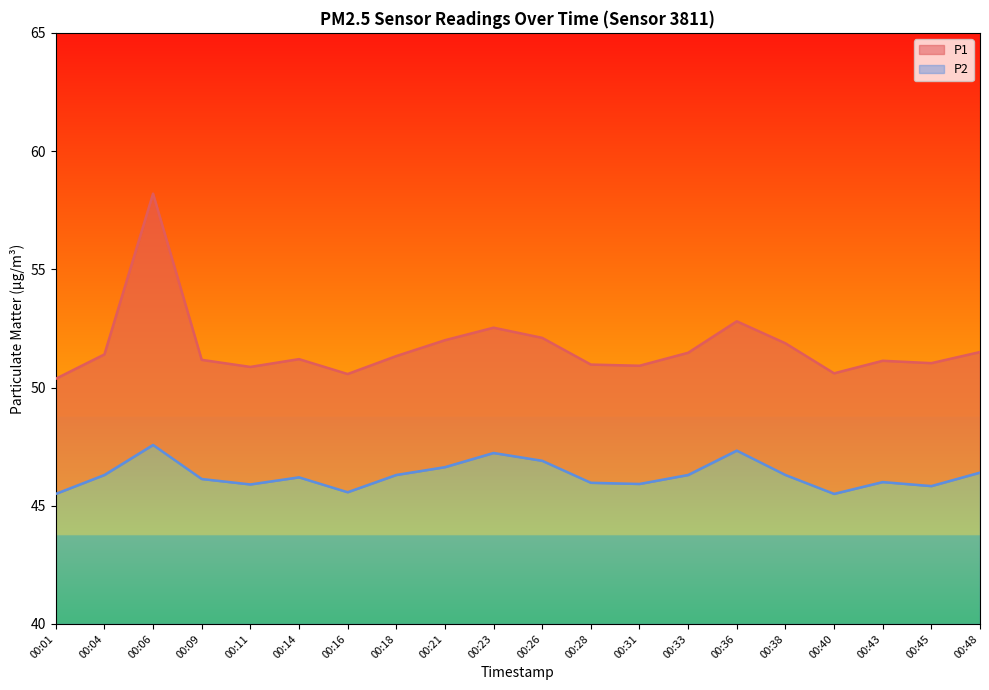

Rank the categories by P1 value from highest to lowest.

00:06, 00:36, 00:23, 00:26, 00:21, 00:38, 00:48, 00:33, 00:04, 00:18, 00:14, 00:09, 00:43, 00:45, 00:28, 00:31, 00:11, 00:40, 00:16, 00:01